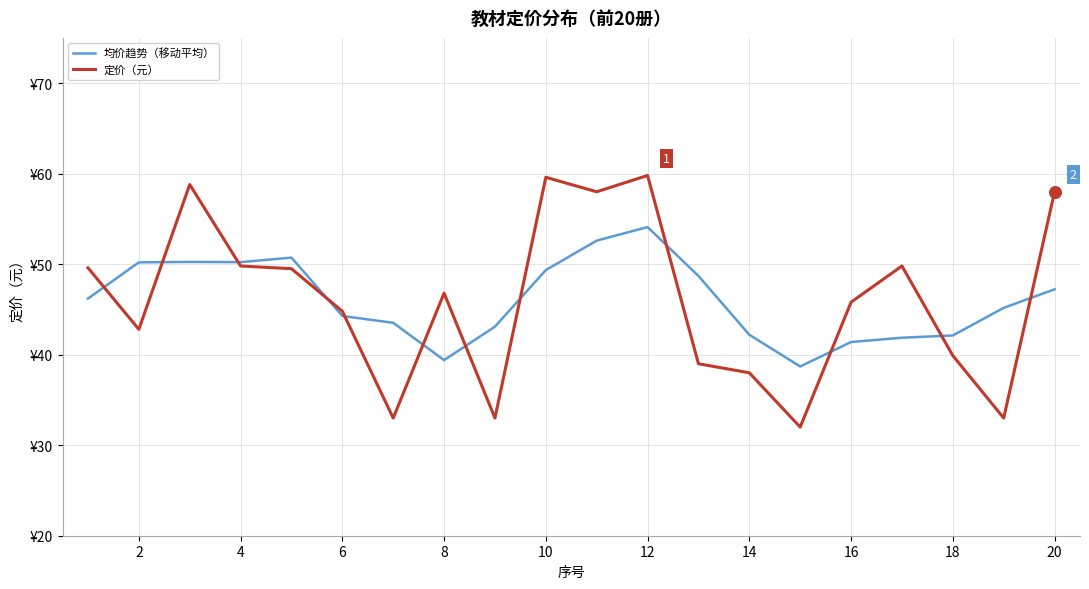

At how many categories does at least one series exceed 33?

20